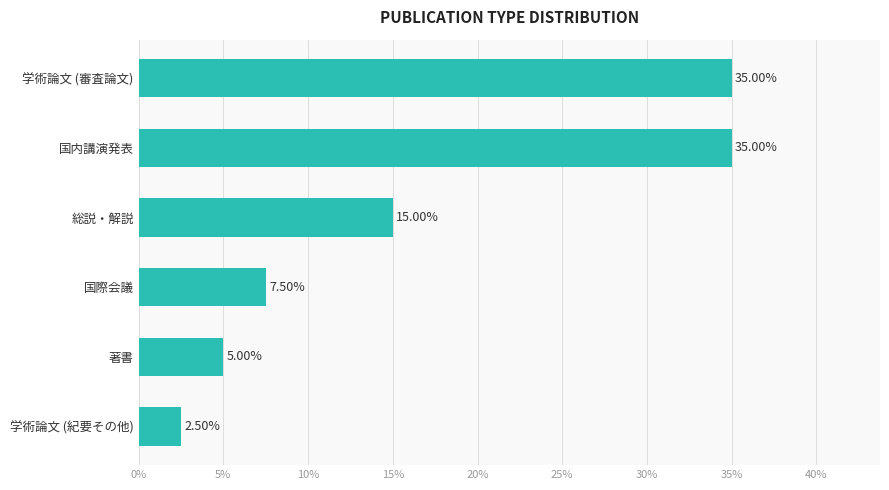

Count the number of categories in the chart.

6